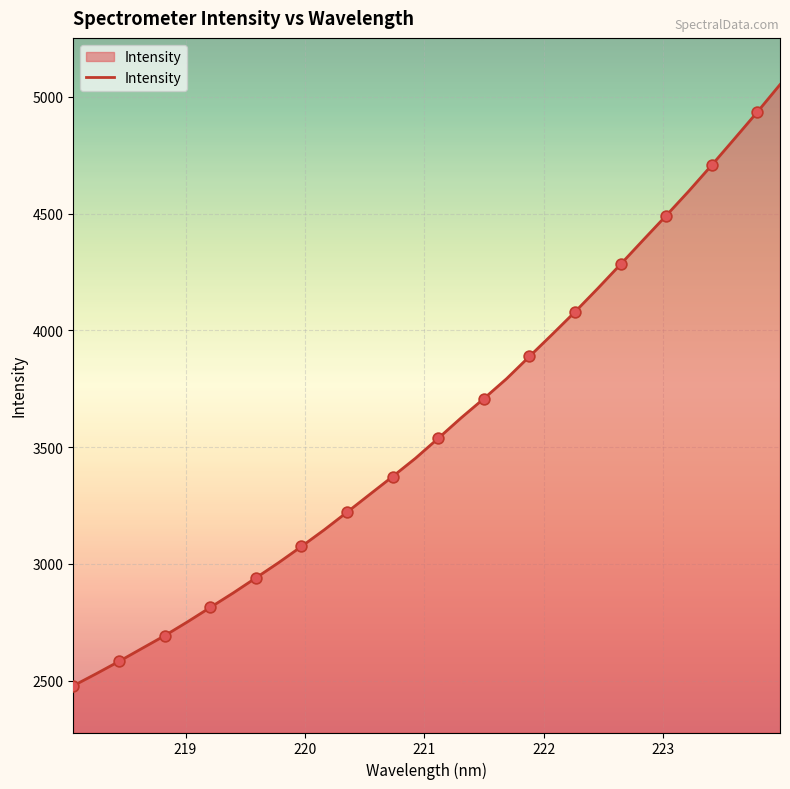

What is the maximum value shown in the chart?

5051.8